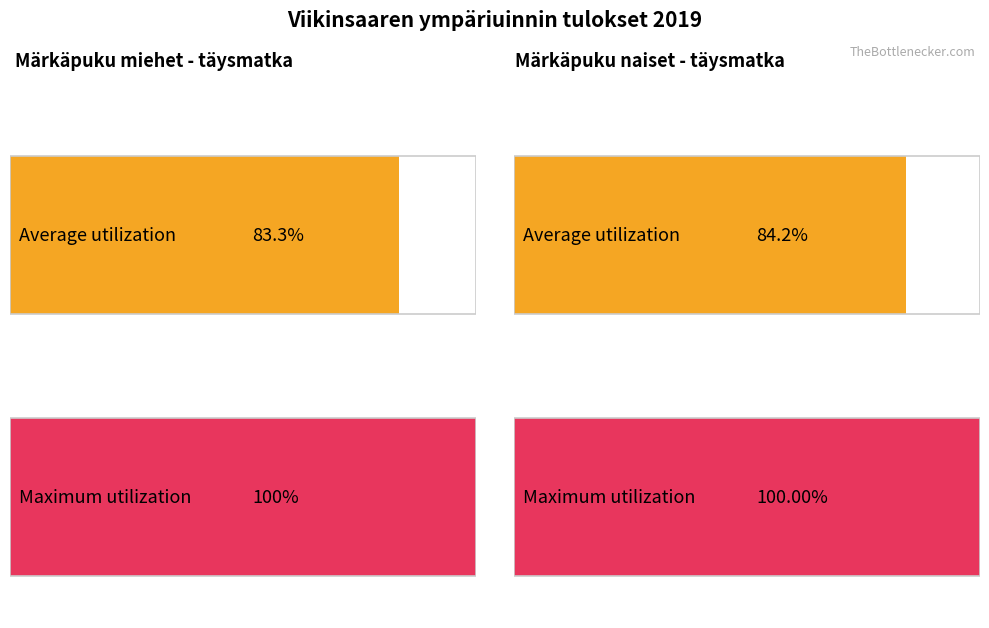

At how many categories does at least one series exceed 11?

2